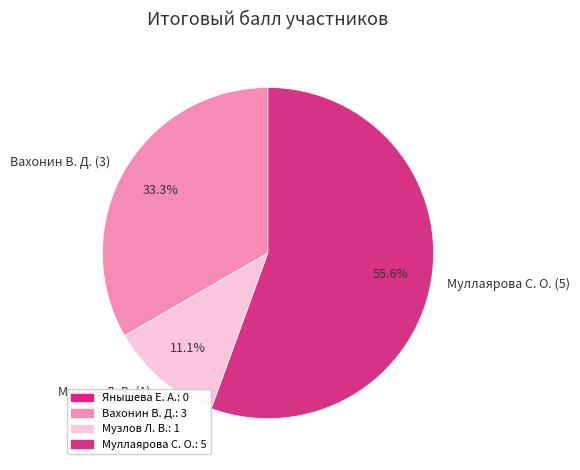

What is the majority slice?

Муллаярова С. О. (5)